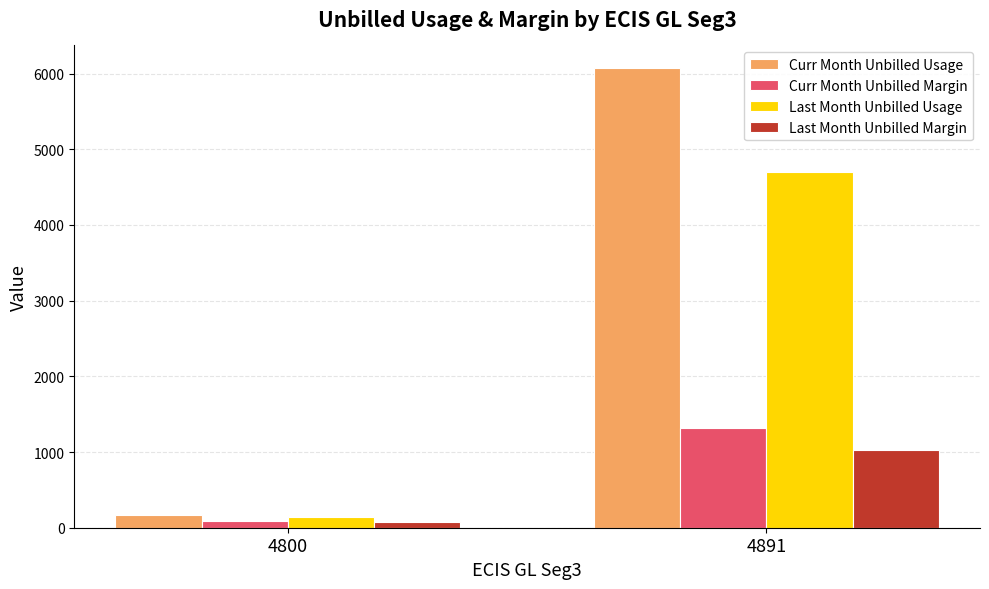

Which series has the largest total across all categories?

Curr Month Unbilled Usage